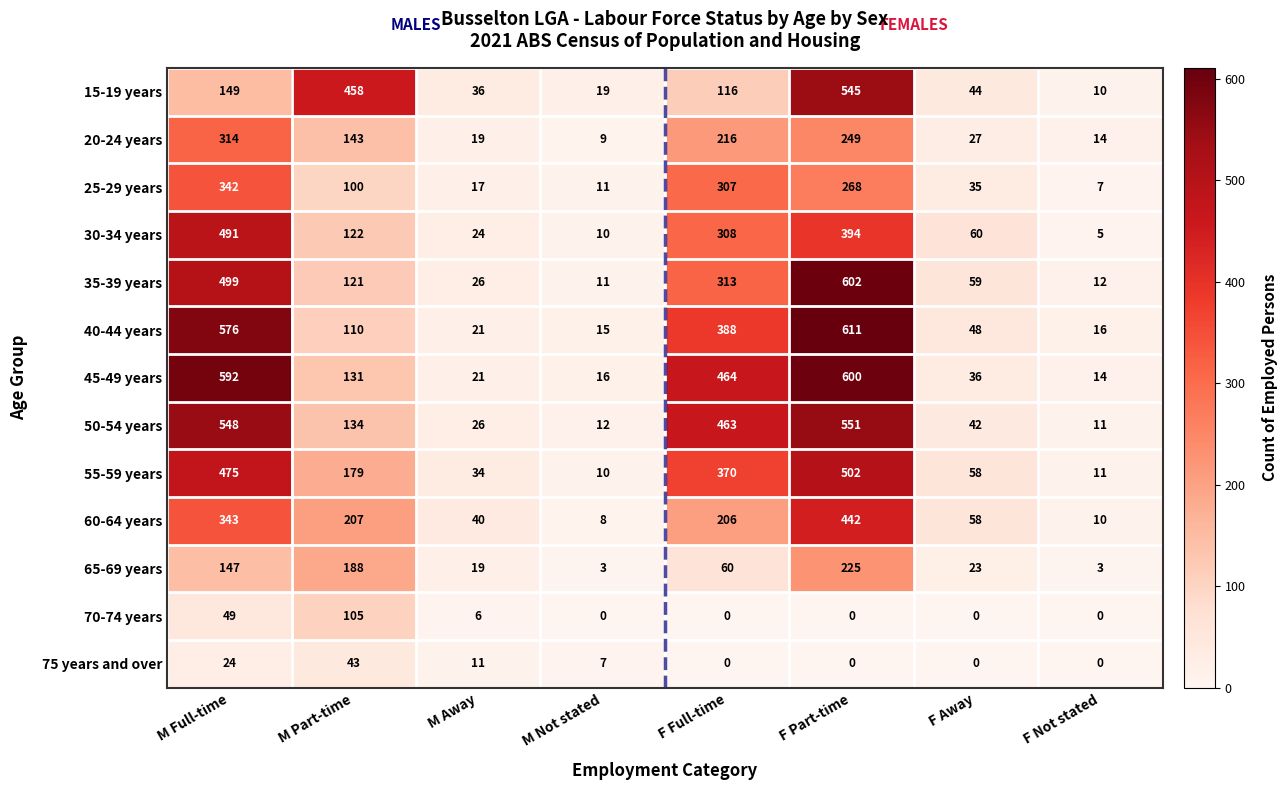

Rank the series at M Full-time from lowest to highest value.

75 years and over, 70-74 years, 65-69 years, 15-19 years, 20-24 years, 25-29 years, 60-64 years, 55-59 years, 30-34 years, 35-39 years, 50-54 years, 40-44 years, 45-49 years